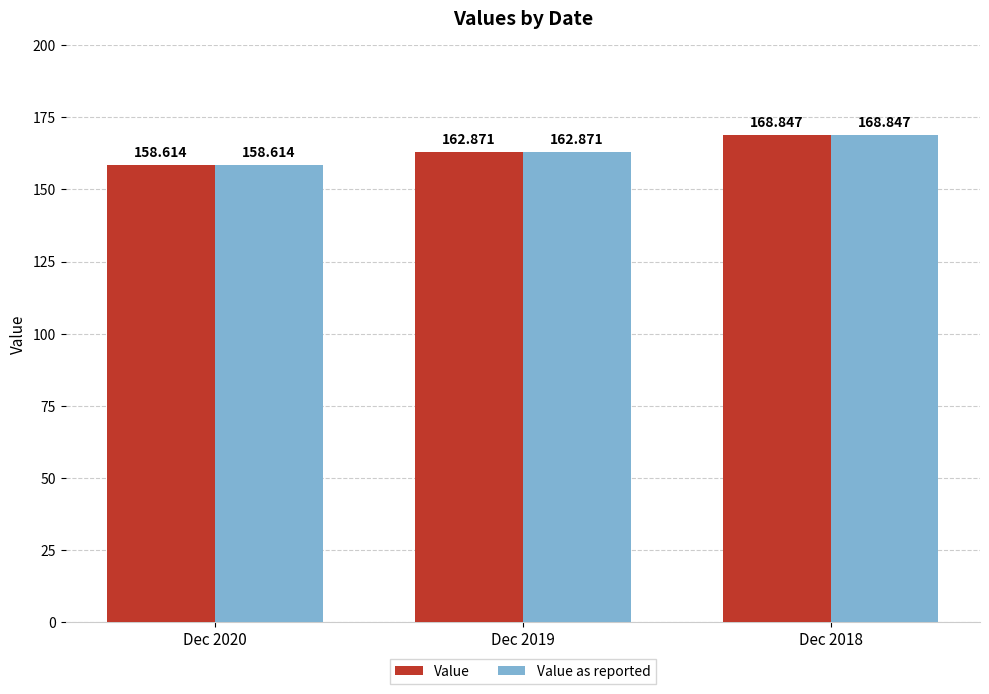

Reading left to right, what are all the values shown in this chart?

Value: Dec 2020=158.6	Dec 2019=162.9	Dec 2018=168.8
Value as reported: Dec 2020=158.6	Dec 2019=162.9	Dec 2018=168.8